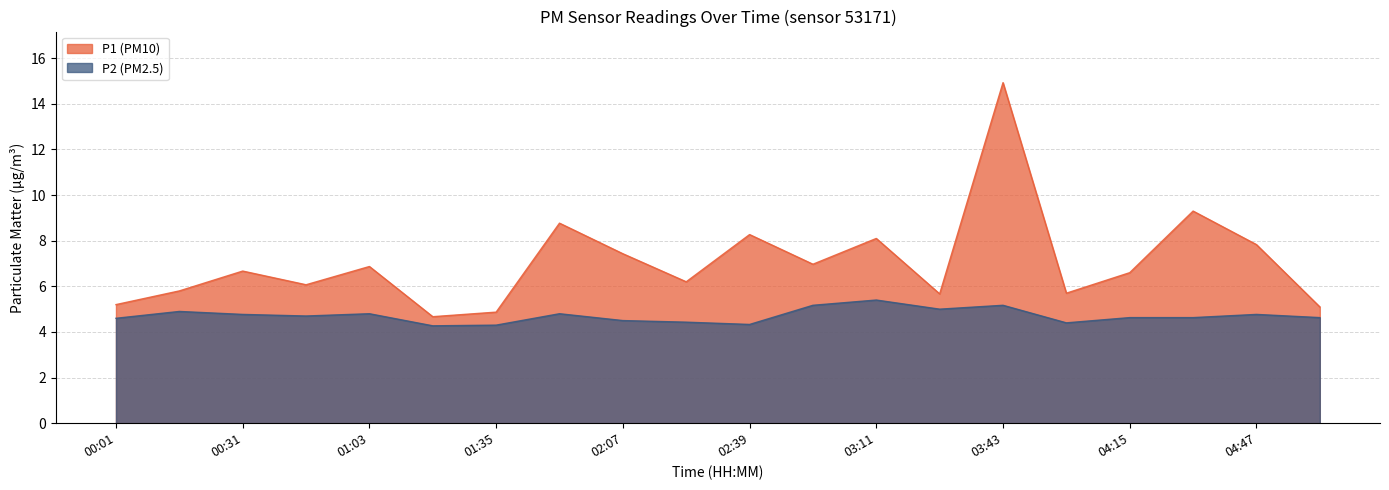

How many data points in P1 are above 6?

13